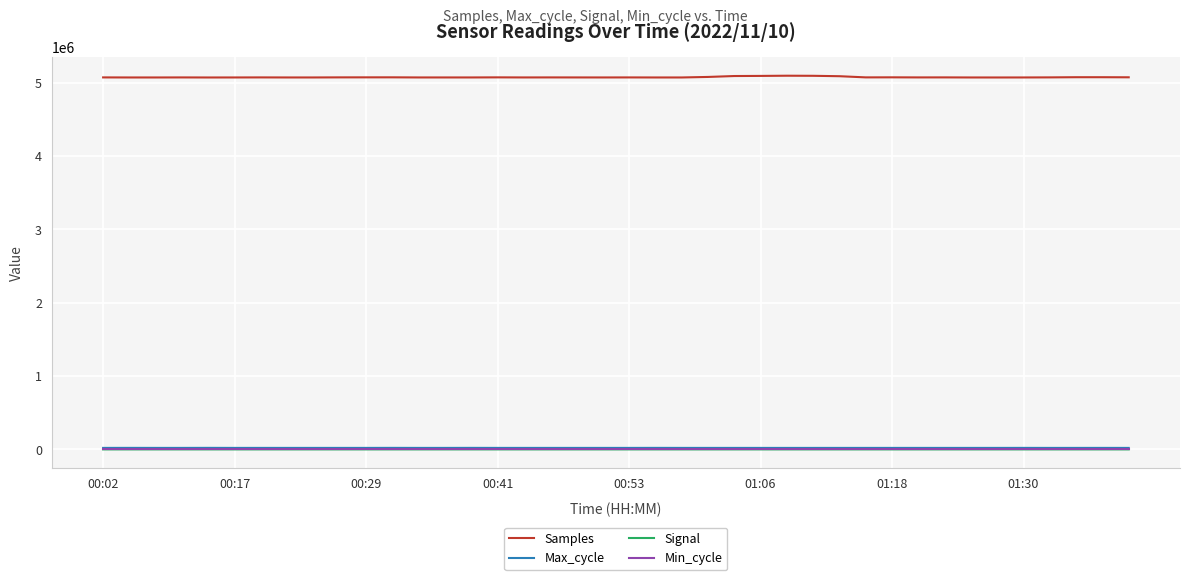

True or false: Samples and Max_cycle intersect in this chart.

False